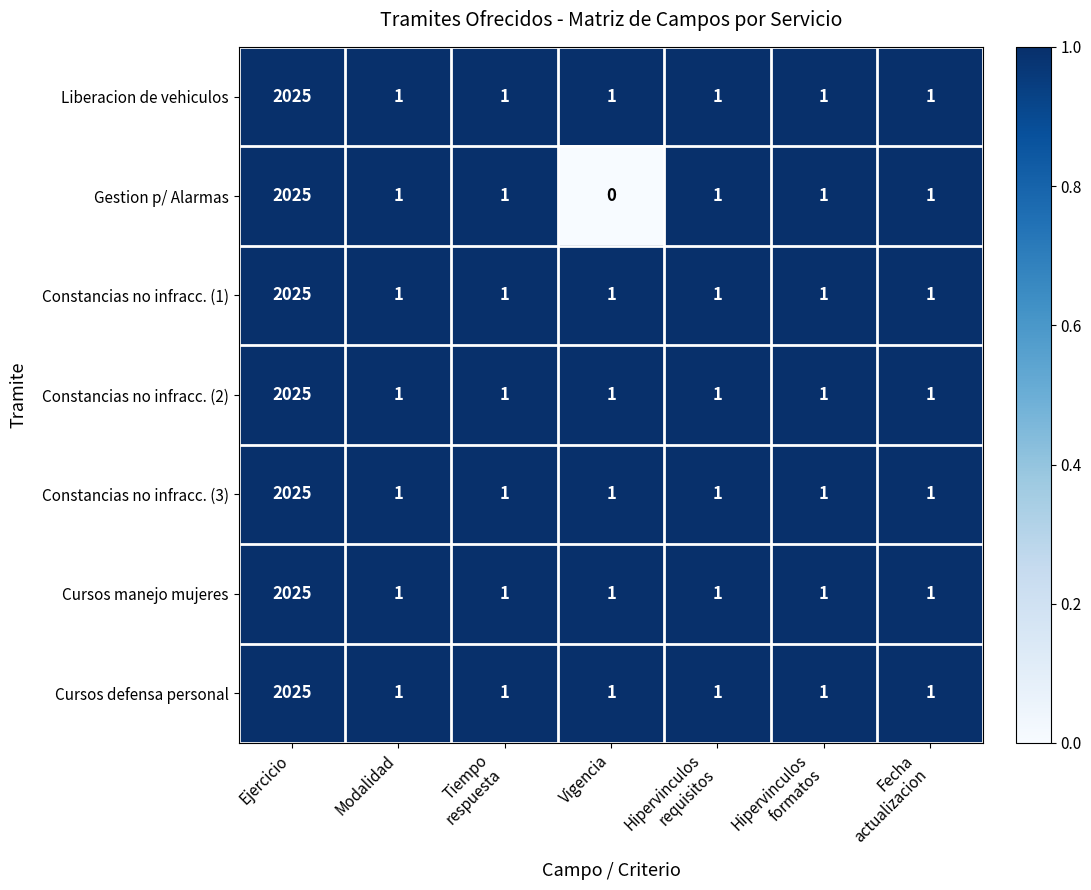

At which category does the chart reach its peak across all series?

Ejercicio